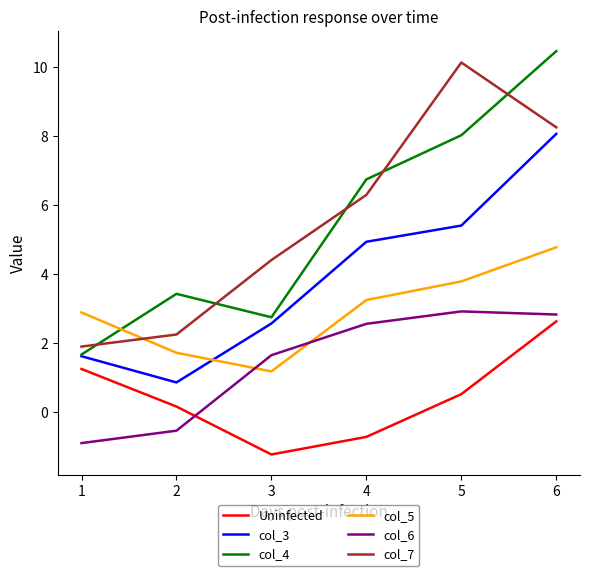

Which series has the largest range (max minus min)?

col_4